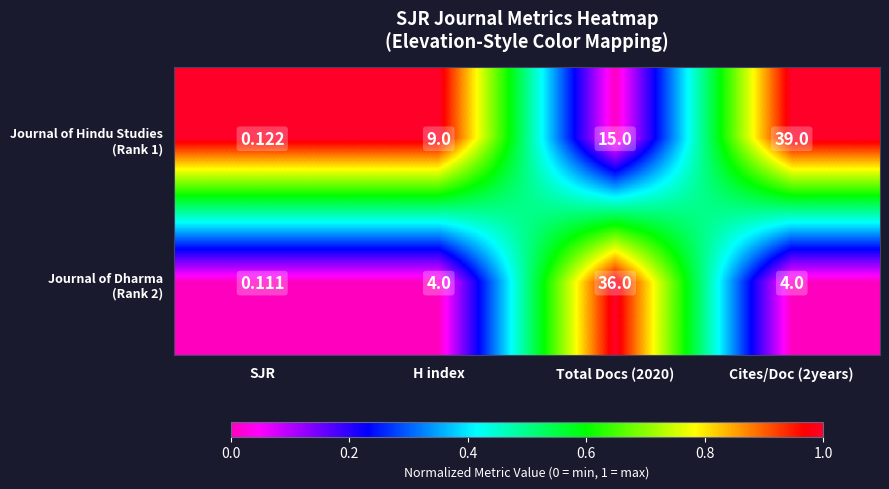

At which category is the sum across all series the highest?

Total Docs (2020)